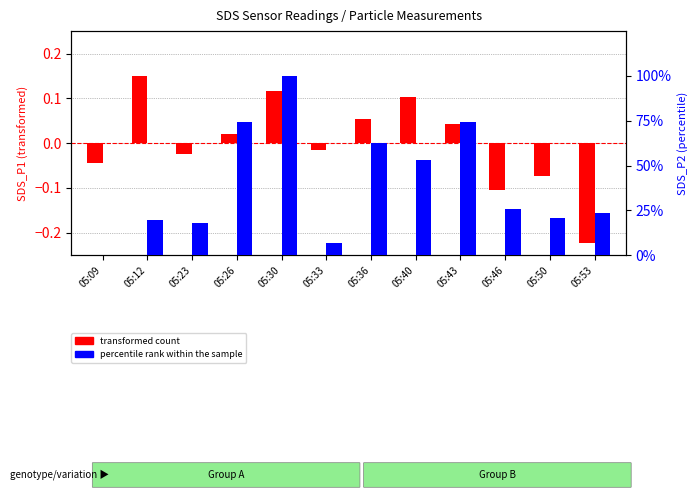

How many values in the transformed count series are below 0?

6